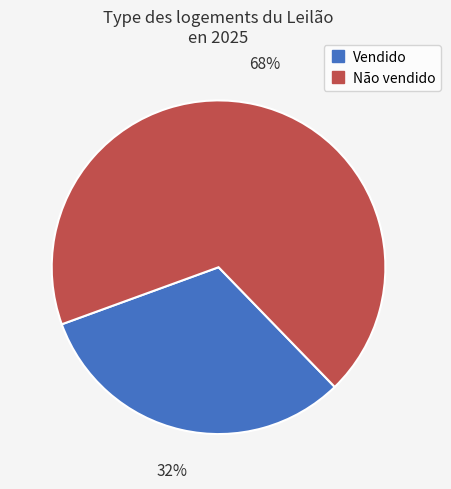

To the nearest percent, what is the combined percentage of Não vendido and Vendido?

100%